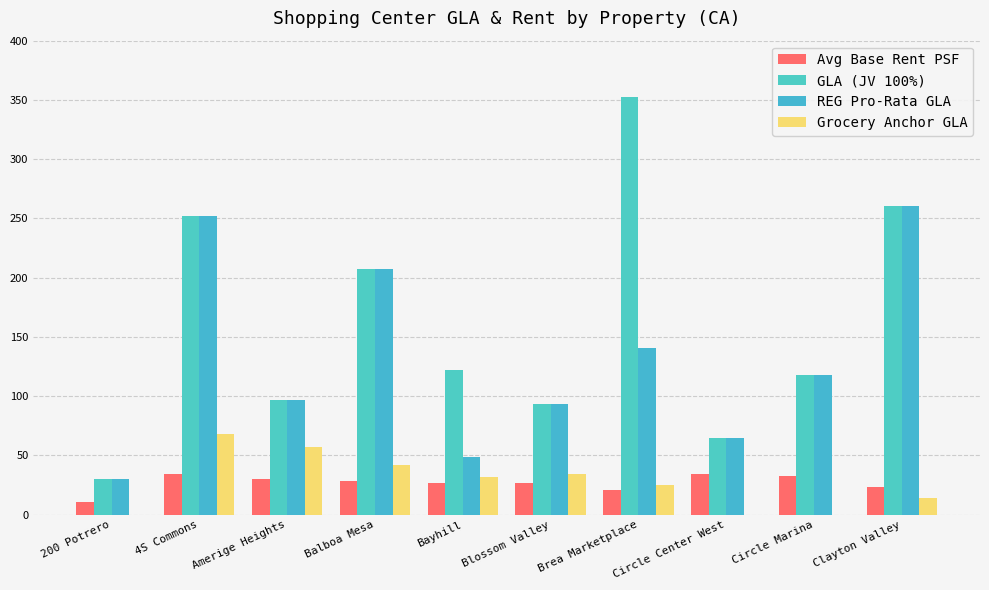

The Grocery Anchor GLA series shows 0.0 at Circle Marina. True or false?

True